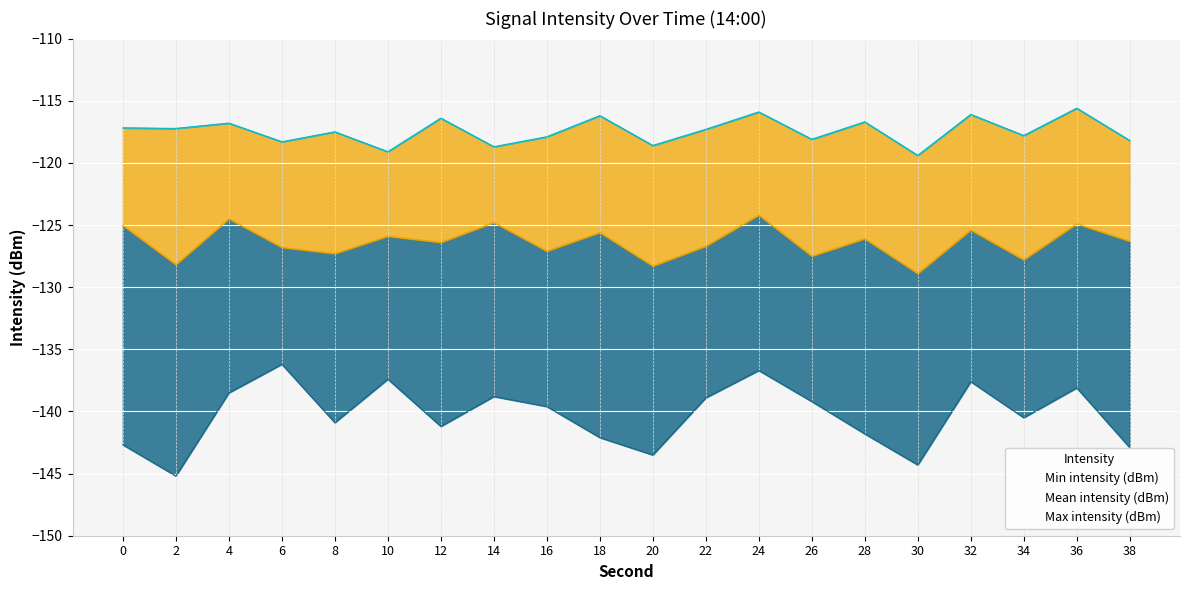

True or false: Min intensity (dBm) and Mean intensity (dBm) intersect in this chart.

False